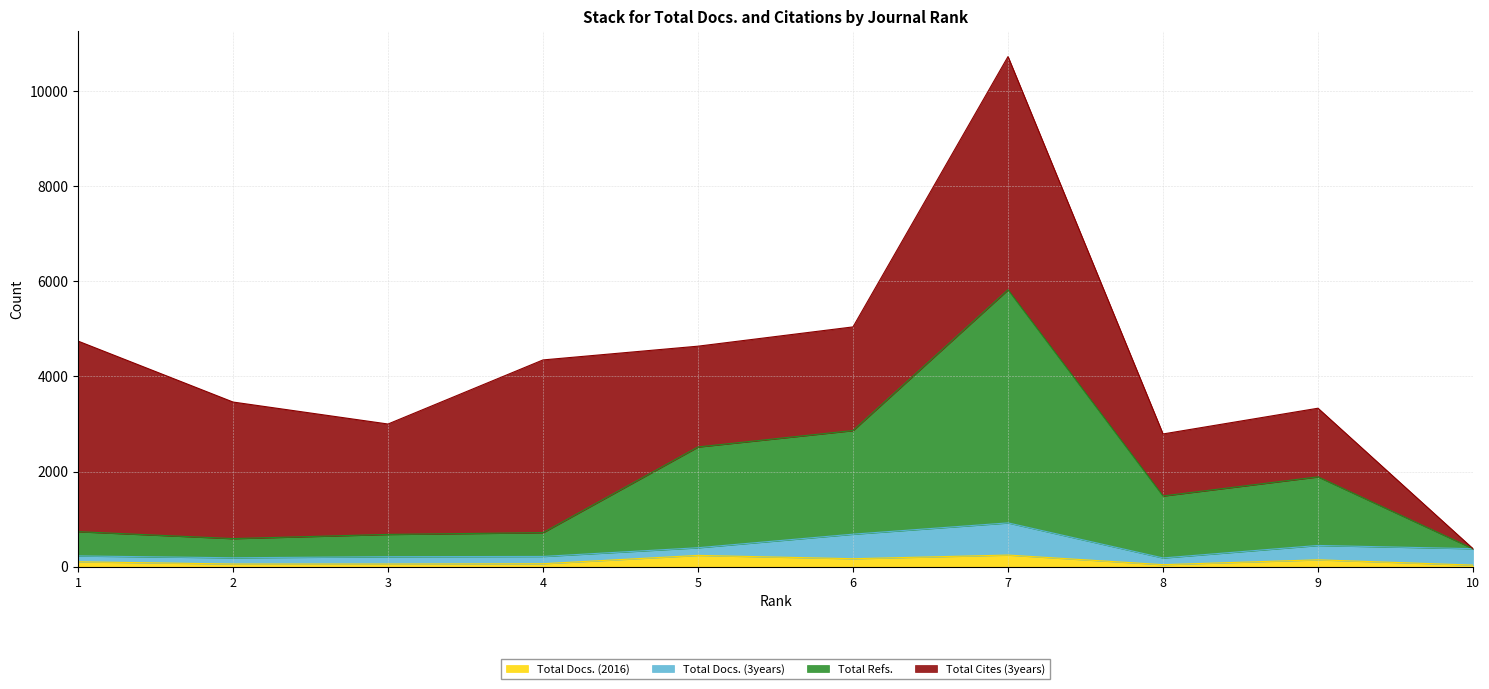

The value of Total Docs. (2016) at 7 is 245. True or false?

True